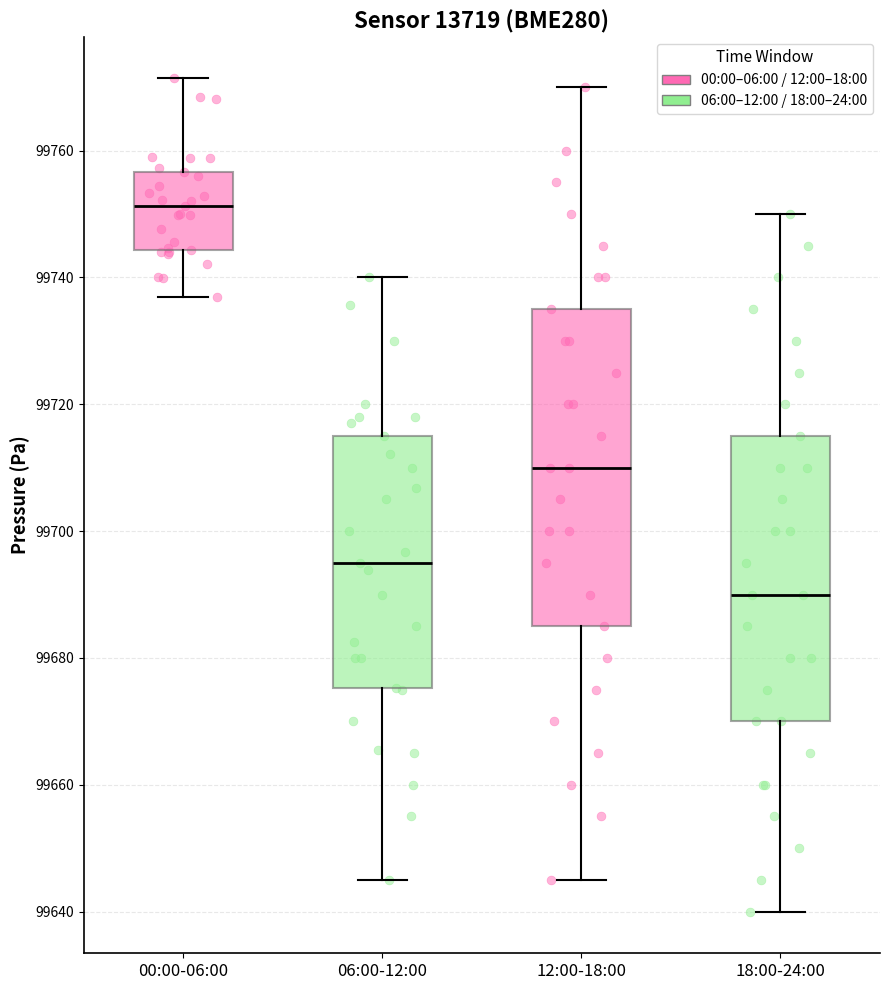

Reading left to right, transcribe this box plot: for each box, give where its median line is, the range the box spans, and where its two whiskers end, as read against the y-axis. The values are not printed on the chart, so give them approximately, as read against the axis.

00:00-06:00: median 99752, box 99744 to 99756, whiskers 99736 to 99772
06:00-12:00: median 99696, box 99676 to 99716, whiskers 99646 to 99740
12:00-18:00: median 99710, box 99686 to 99736, whiskers 99646 to 99770
18:00-24:00: median 99690, box 99670 to 99716, whiskers 99640 to 99750